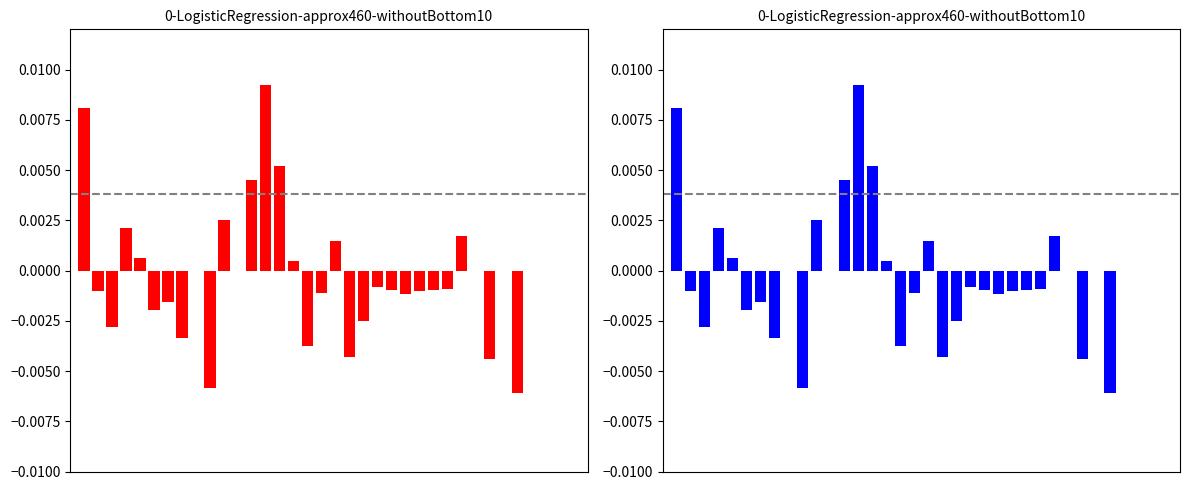

Rank the categories by value from highest to lowest.

13, 0, 14, 12, 10, 3, 27, 18, 4, 15, 8, 11, 28, 30, 32, 33, 34, 35, 21, 26, 22, 25, 1, 24, 17, 23, 6, 5, 20, 2, 7, 16, 19, 29, 9, 31